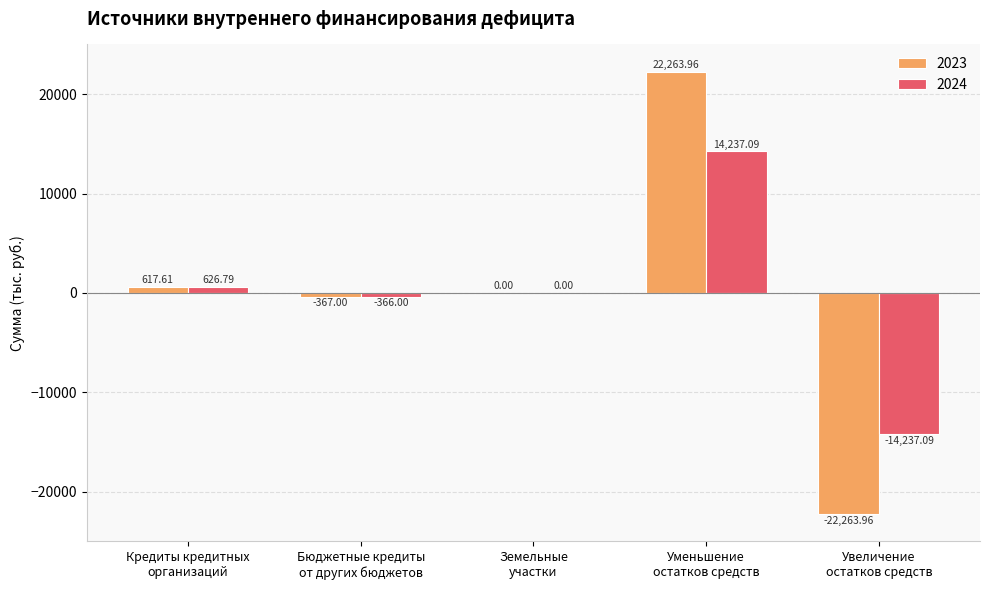

What is the spread (max minus min) of values at Кредиты кредитных
организаций?

9.2